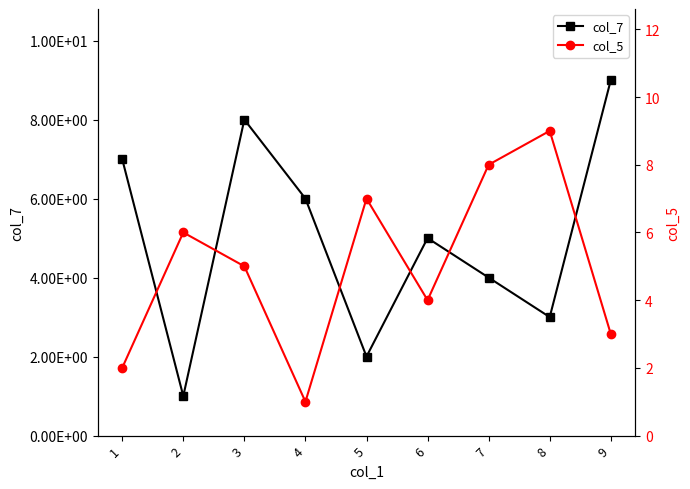

The value of col_5 at 9 is 3. True or false?

True